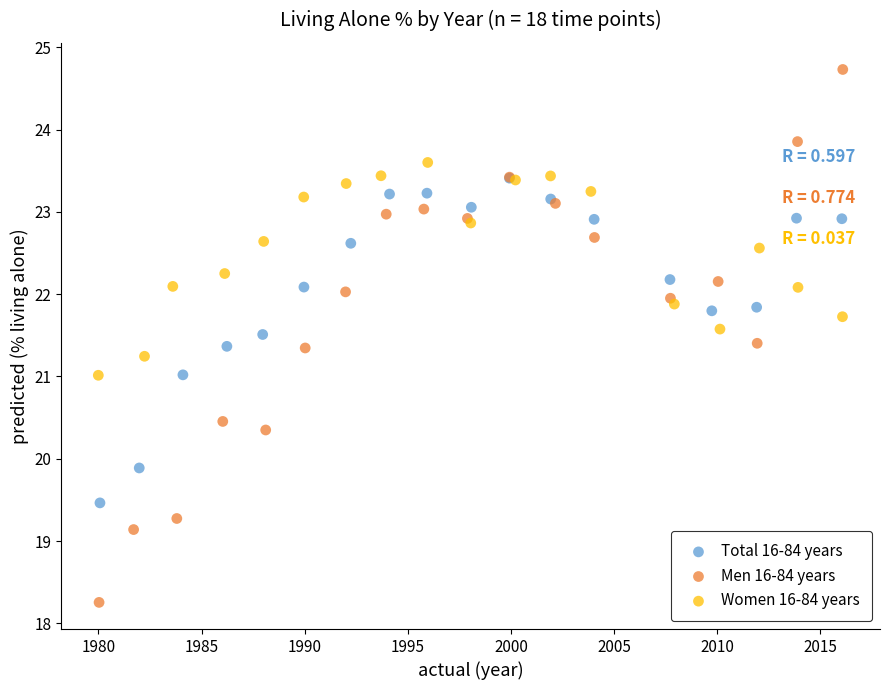

Which series reaches the maximum Y coordinate?

Men 16-84 years